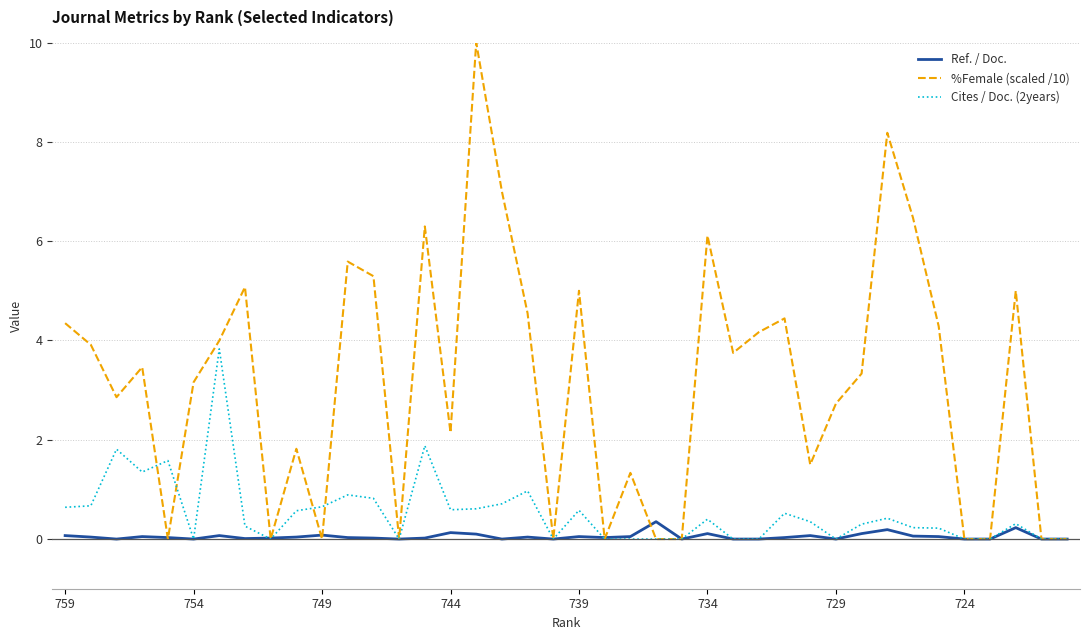

What are all the series names shown in the legend?

Ref. / Doc., %Female (scaled /10), Cites / Doc. (2years)